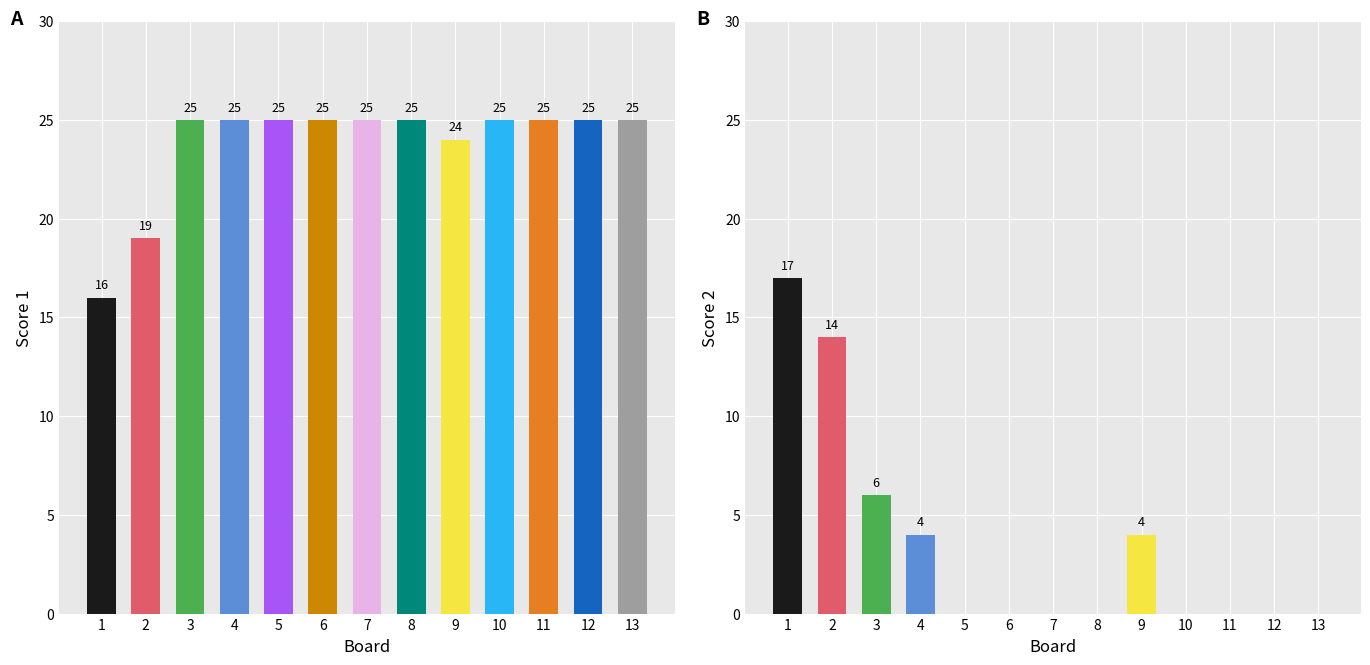

What is the value of the Score 1 bar at the 6th from the left?

25